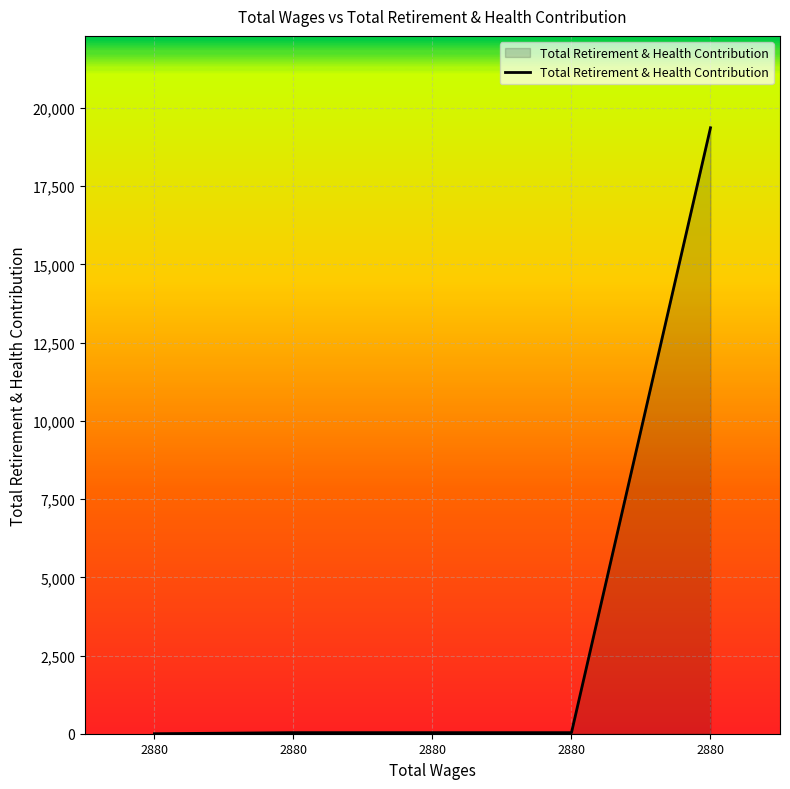

List the labels in order of value, largest first.

2880, 2880, 2880, 2880, 2880